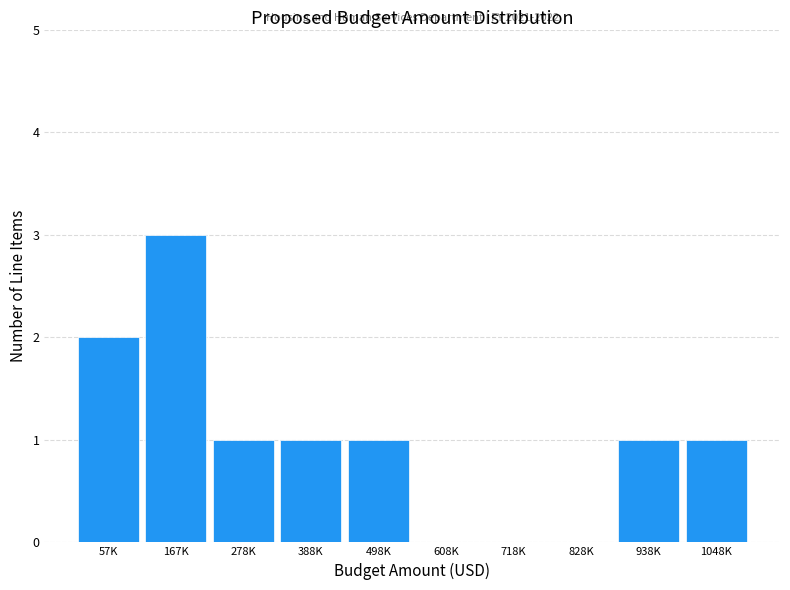

Reading left to right, list all the values displayed in this chart.

57K=2	167K=3	278K=1	388K=1	498K=1	608K=0	718K=0	828K=0	938K=1	1048K=1